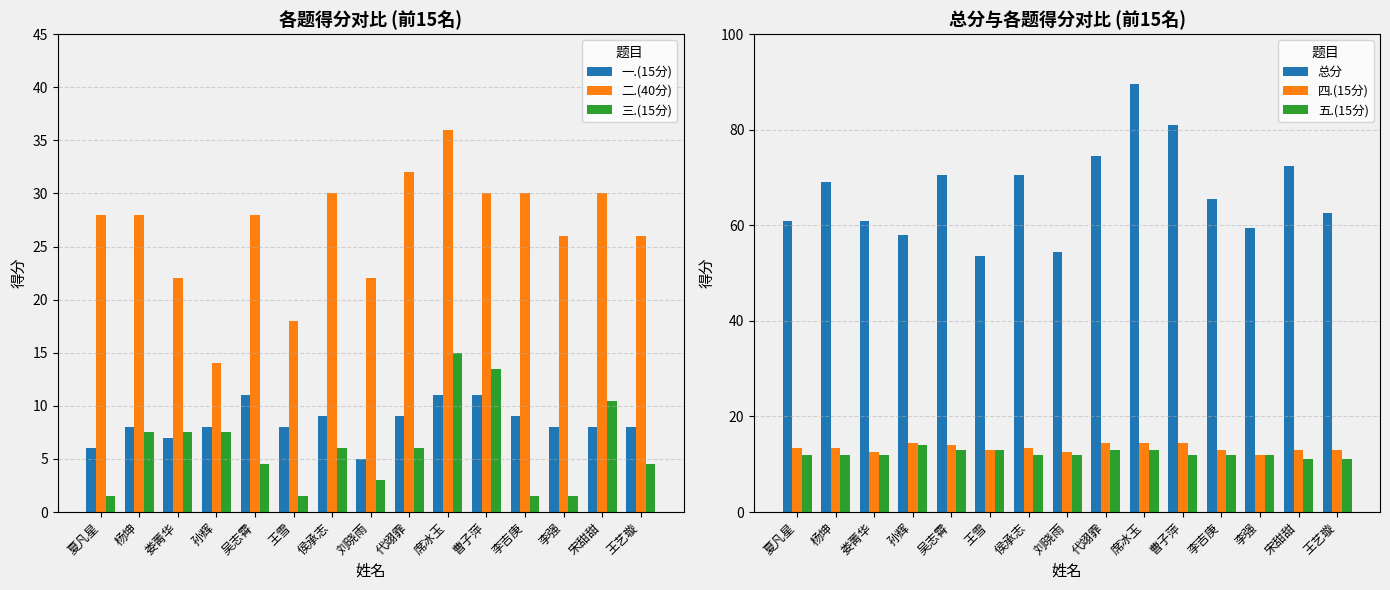

Reading left to right, transcribe all the data shown in this chart.

一.(15分): 夏凡星=6.0	杨坤=8.0	娄菁华=7.0	孙辉=8.0	吴志霄=11.0	王雪=8.0	侯承志=9.0	刘晓雨=5.0	代翊霏=9.0	席冰玉=11.0	曹子萍=11.0	李吉庚=9.0	李强=8.0	宋甜甜=8.0	王艺璇=8.0
二.(40分): 夏凡星=28.0	杨坤=28.0	娄菁华=22.0	孙辉=14.0	吴志霄=28.0	王雪=18.0	侯承志=30.0	刘晓雨=22.0	代翊霏=32.0	席冰玉=36.0	曹子萍=30.0	李吉庚=30.0	李强=26.0	宋甜甜=30.0	王艺璇=26.0
三.(15分): 夏凡星=1.5	杨坤=7.5	娄菁华=7.5	孙辉=7.5	吴志霄=4.5	王雪=1.5	侯承志=6.0	刘晓雨=3.0	代翊霏=6.0	席冰玉=15.0	曹子萍=13.5	李吉庚=1.5	李强=1.5	宋甜甜=10.5	王艺璇=4.5
总分: 夏凡星=61.0	杨坤=69.0	娄菁华=61.0	孙辉=58.0	吴志霄=70.5	王雪=53.5	侯承志=70.5	刘晓雨=54.5	代翊霏=74.5	席冰玉=89.5	曹子萍=81.0	李吉庚=65.5	李强=59.5	宋甜甜=72.5	王艺璇=62.5
四.(15分): 夏凡星=13.5	杨坤=13.5	娄菁华=12.5	孙辉=14.5	吴志霄=14.0	王雪=13.0	侯承志=13.5	刘晓雨=12.5	代翊霏=14.5	席冰玉=14.5	曹子萍=14.5	李吉庚=13.0	李强=12.0	宋甜甜=13.0	王艺璇=13.0
五.(15分): 夏凡星=12.0	杨坤=12.0	娄菁华=12.0	孙辉=14.0	吴志霄=13.0	王雪=13.0	侯承志=12.0	刘晓雨=12.0	代翊霏=13.0	席冰玉=13.0	曹子萍=12.0	李吉庚=12.0	李强=12.0	宋甜甜=11.0	王艺璇=11.0